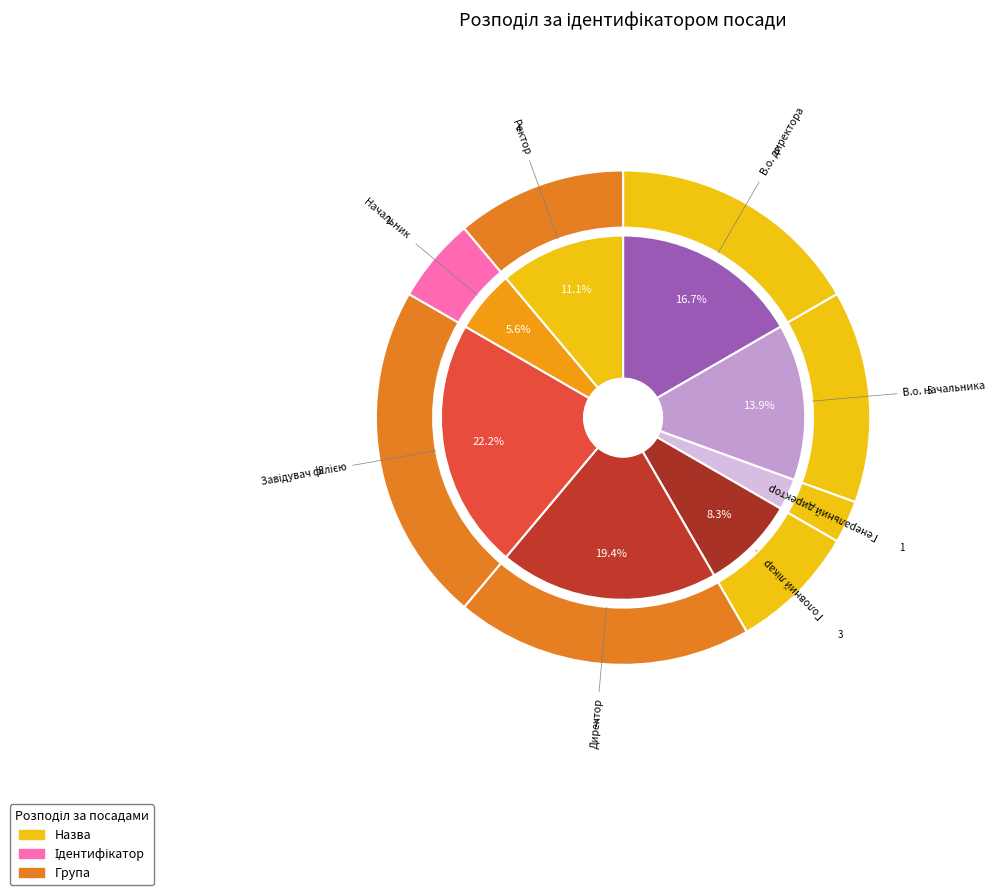

Is there a majority slice in this chart?

No